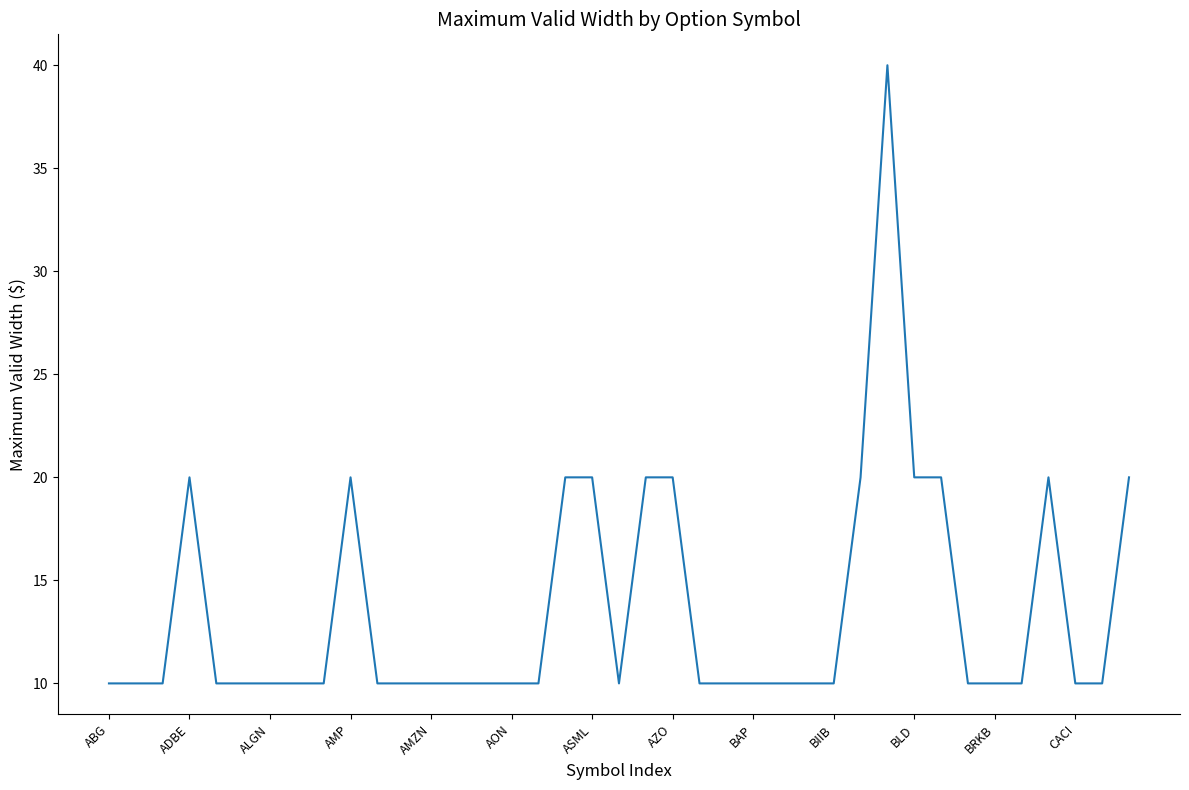

What is the maximum value shown in the chart?

40